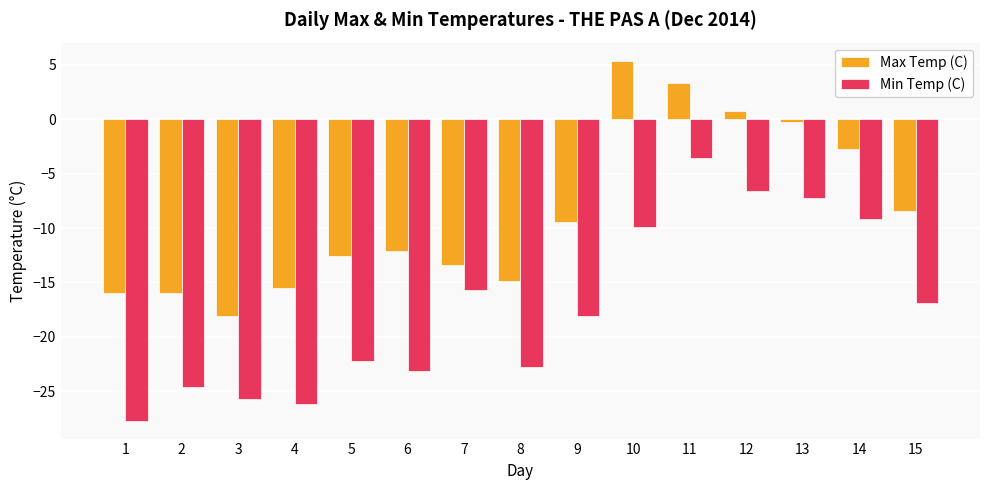

What is the greatest value displayed?

5.4